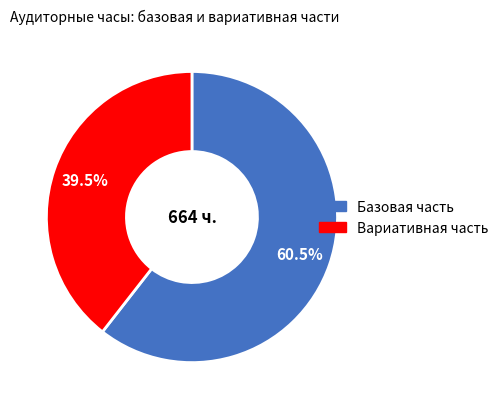

Between Вариативная часть and Базовая часть, which is larger?

Базовая часть